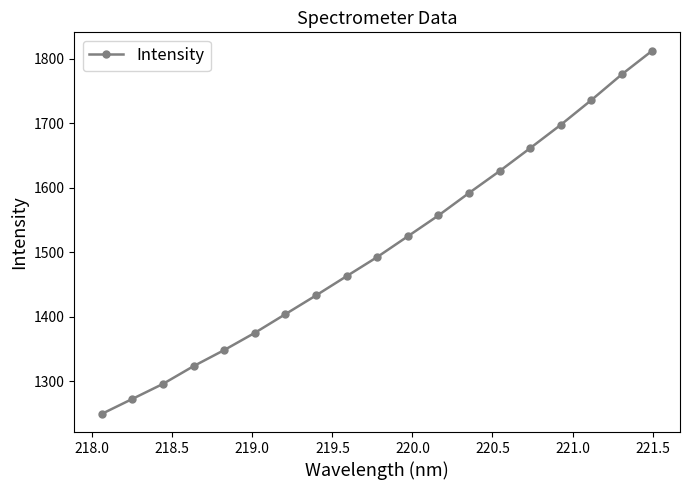

What is the greatest value displayed?

1812.4